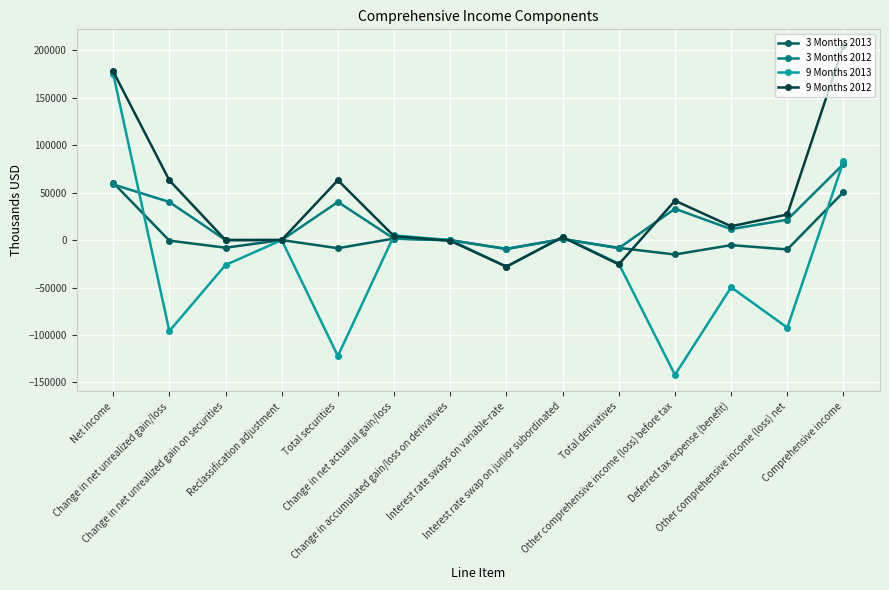

After their last crossing, which series has the higher values: 9 Months 2012 or 3 Months 2012?

9 Months 2012